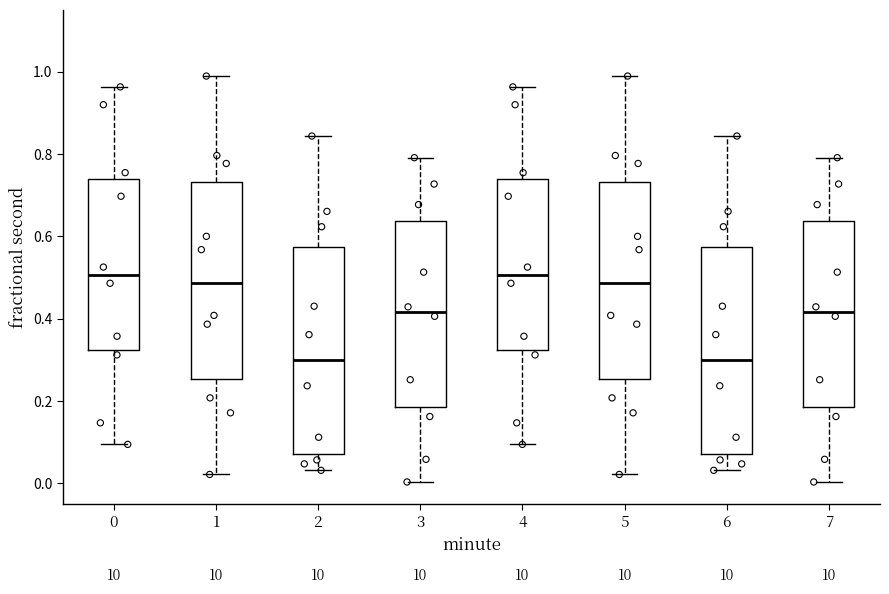

Where does the lower whisker of the box at x = 4 end on the y-axis? The values are not printed on the chart, so give them approximately, as read against the axis.

0.10